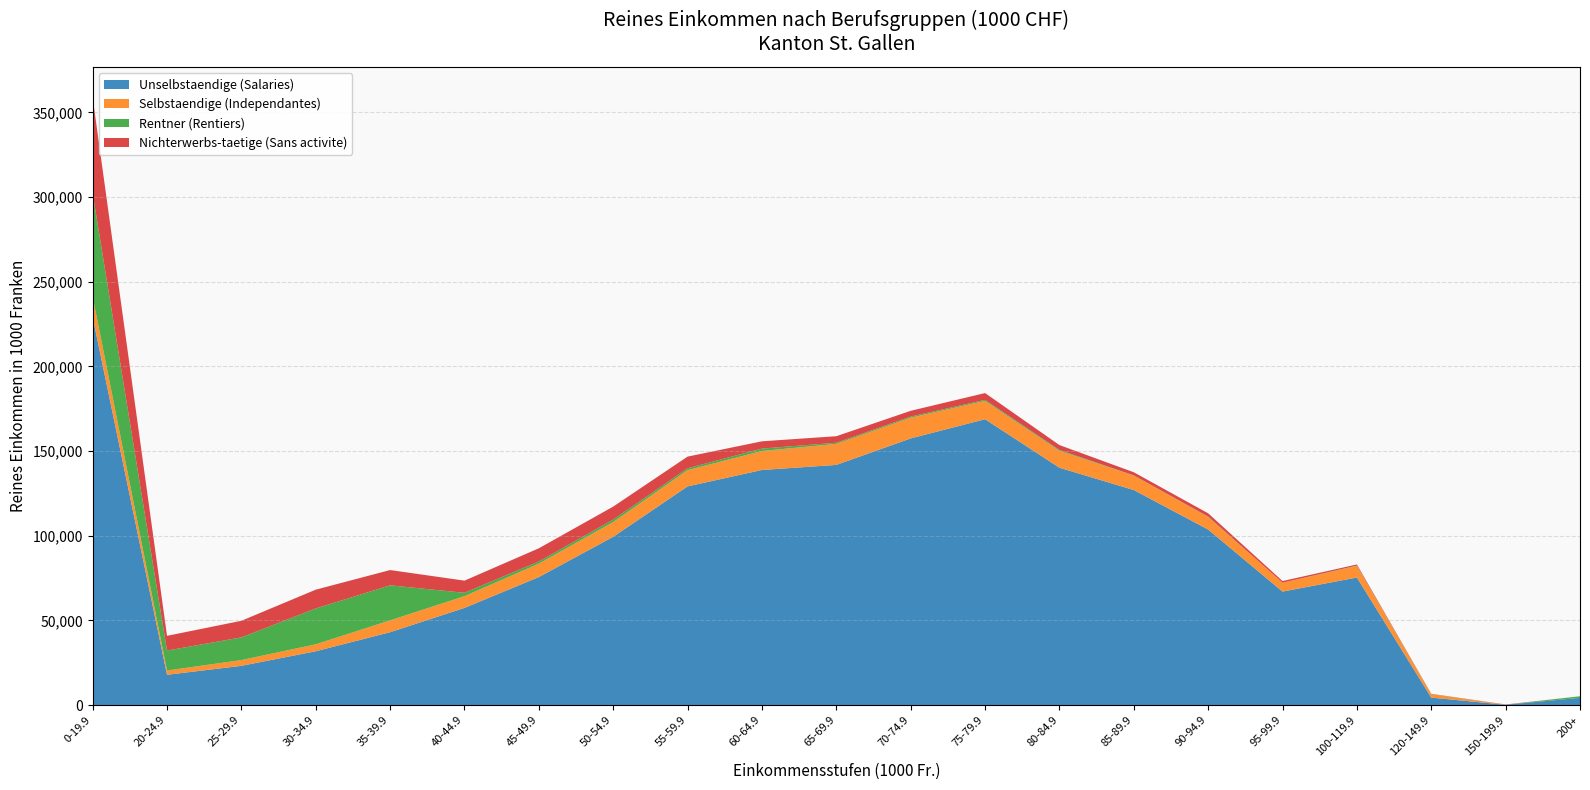

Reading right to left, transcribe all the data shown in this chart.

Unselbstaendige (Salaries): 4226.9	158.2	4378.8	75314.5	67004.7	103649.3	126974.1	140160.0	168798.5	157465.2	141816.2	138821.7	129140.3	99369.1	75590.3	57354.6	43007.4	31765.0	23150.5	17865.0	229134.7
Selbstaendige (Independantes): 0.0	0.0	1988.0	6849.6	5254.5	7462.7	8574.2	10002.2	10822.8	12243.6	12428.2	11215.8	9597.4	8704.3	7938.8	6944.5	7006.8	4105.7	3401.3	2517.0	12077.6
Rentner (Rentiers): 956.5	0.0	136.4	202.0	0.0	182.7	86.6	497.3	617.6	653.9	671.1	1428.4	1087.4	1455.7	1272.7	1985.5	20691.1	21171.4	13405.4	11784.2	60999.9
Nichterwerbs-taetige (Sans activite): 0.0	166.9	126.3	658.4	969.1	1941.0	1838.4	2873.5	4018.8	3402.7	3852.8	4292.7	6898.7	7676.8	7775.4	7182.3	9016.4	11095.6	9799.5	8700.8	56656.9